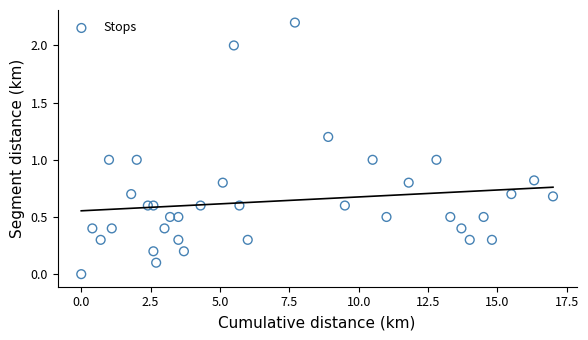

What is the range of Y values (max minus min)?

2.2